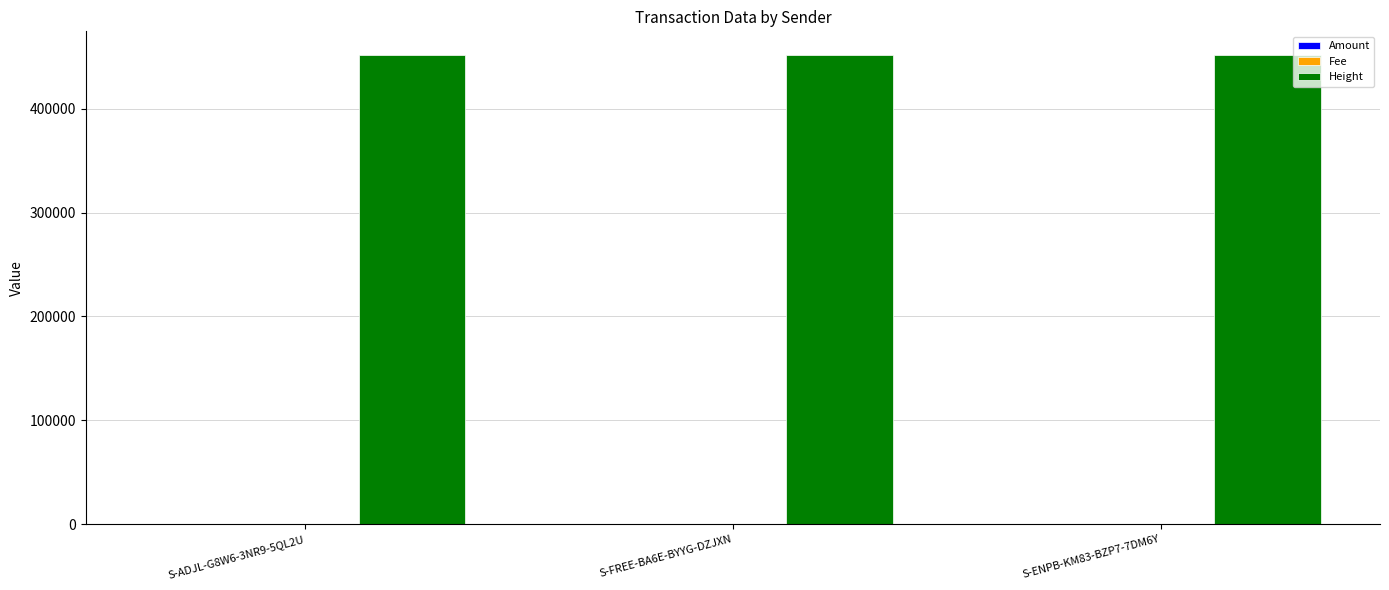

What is the highest value of the Height series?

451945